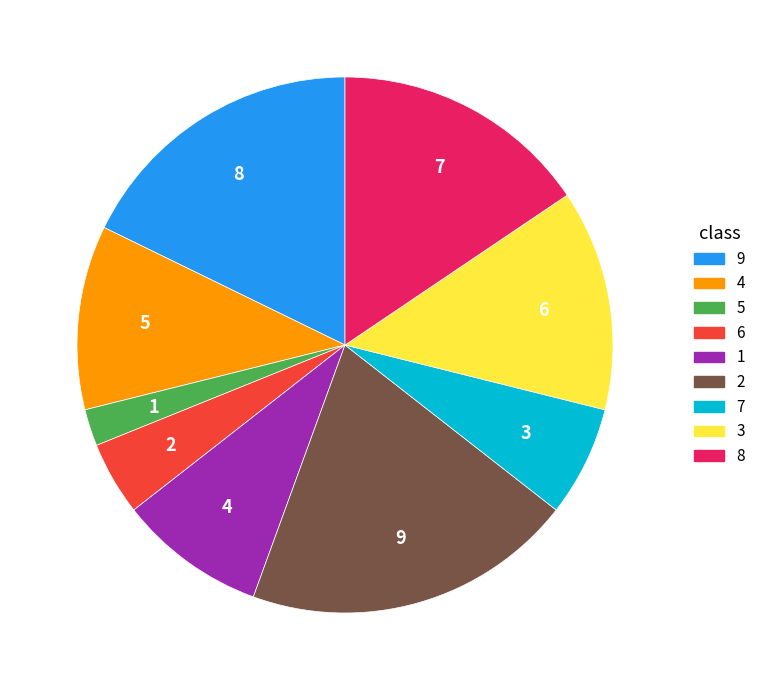

What is the change in value from 9 to 4?

-3